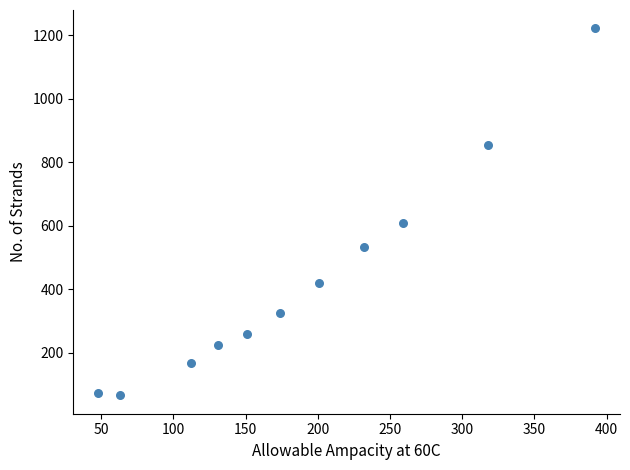

What Y value in the scatter plot is closest to 643?

608